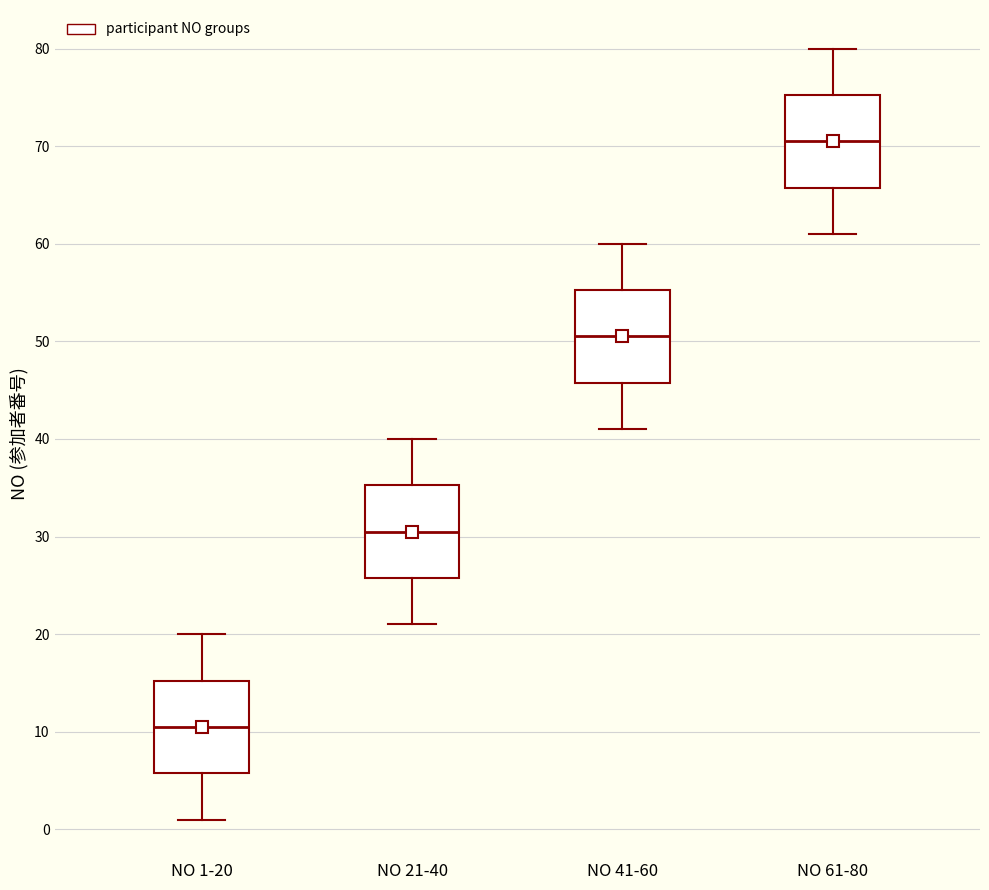

Where does the median line of the box for NO 41-60 sit on the y-axis? The values are not printed on the chart, so give them approximately, as read against the axis.

51